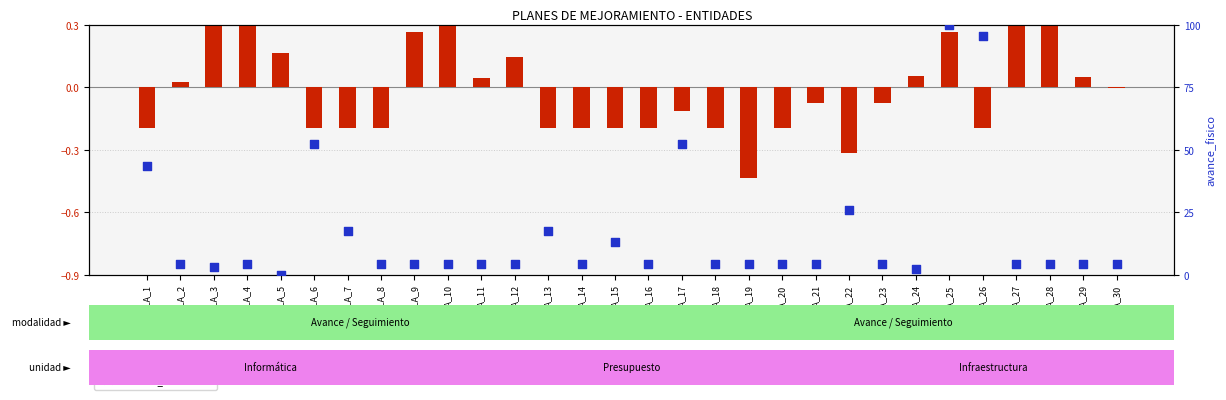

At which category is the sum across all series the highest?

FILA_25